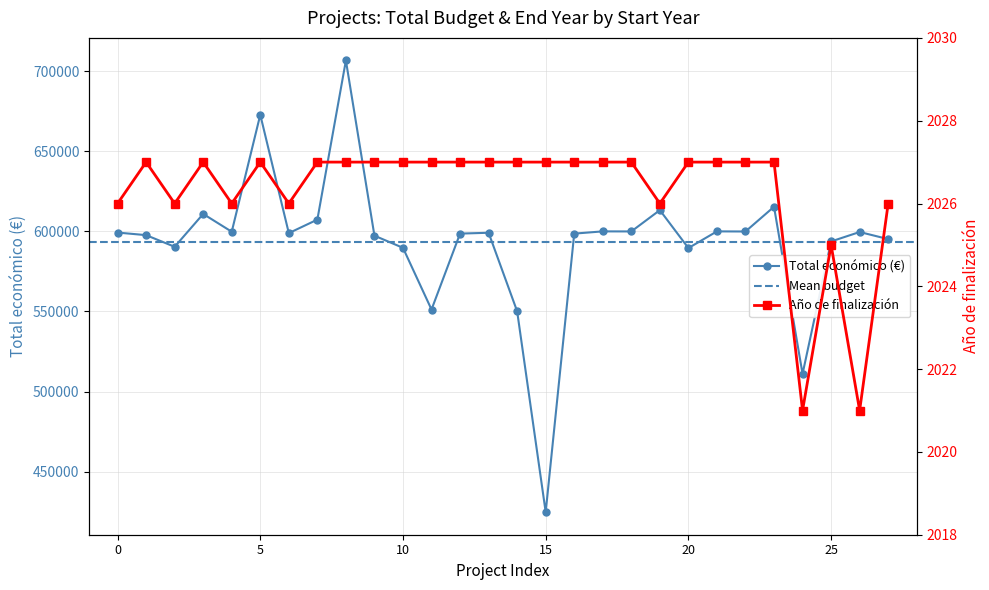

True or false: Total económico has more than 1 interior local peaks.

True